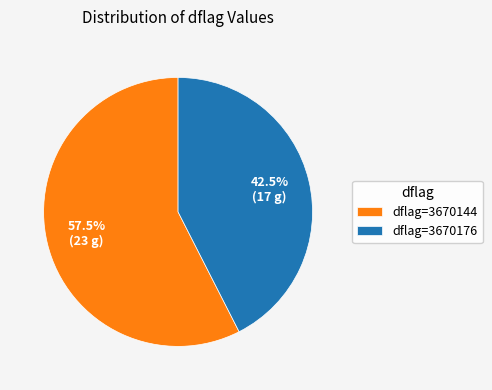

To the nearest percent, what is the difference between the largest and smallest slice percentages?

15%